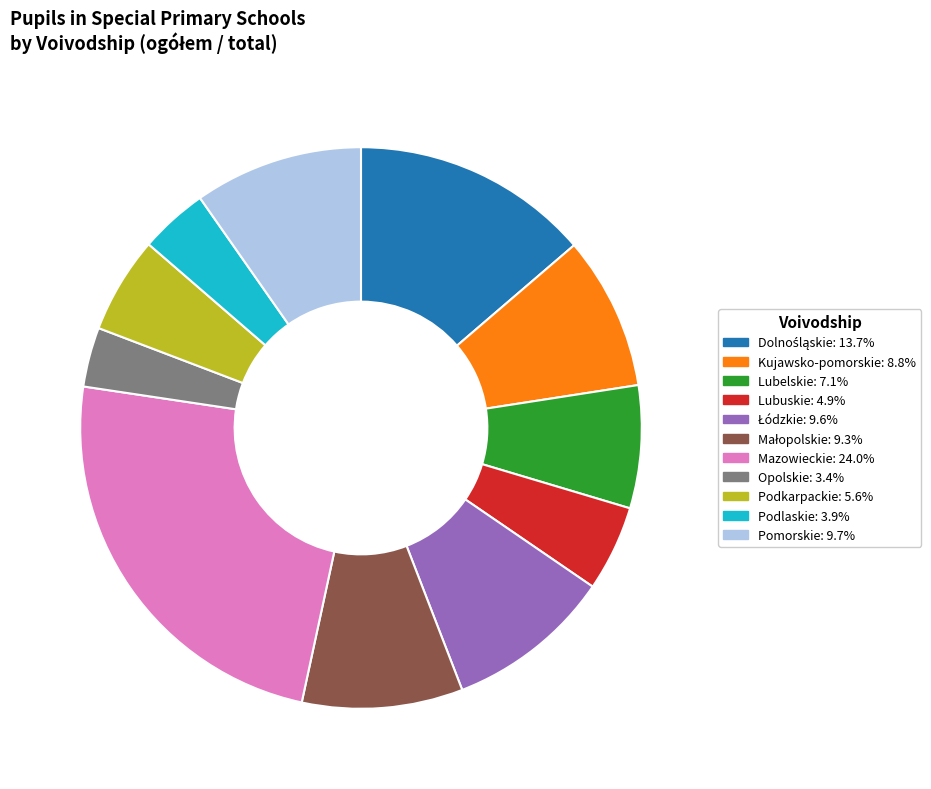

Approximately how many times larger is the value at Lubuskie: 4.9% compared to Podkarpackie: 5.6%?

0.9